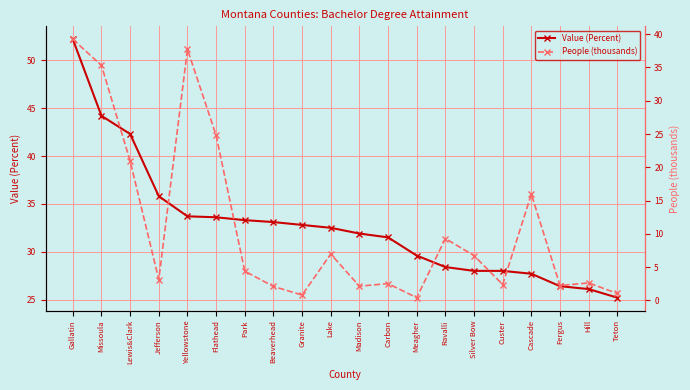

At which category is the sum across all series the highest?

Gallatin